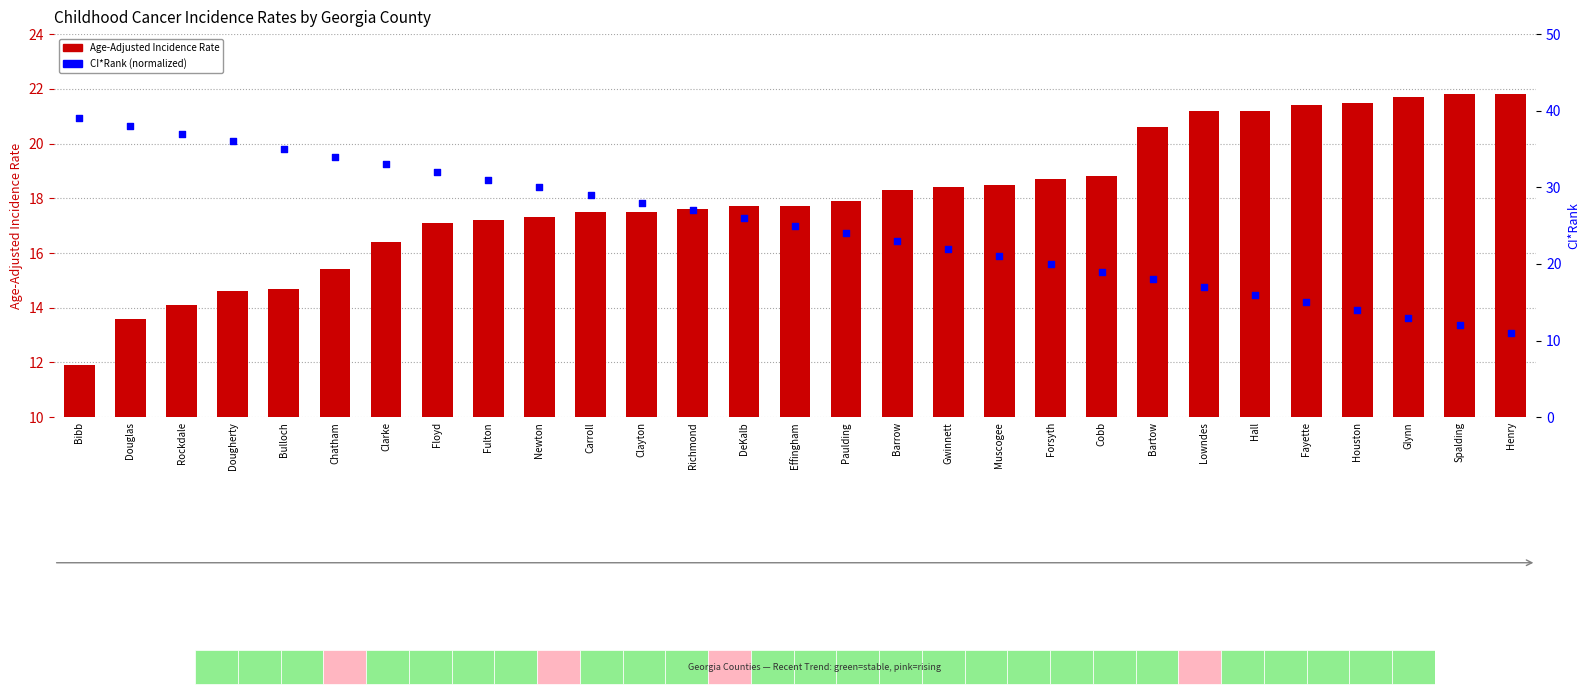

Which series has the widest spread of Y values?

Age-Adjusted Incidence Rate